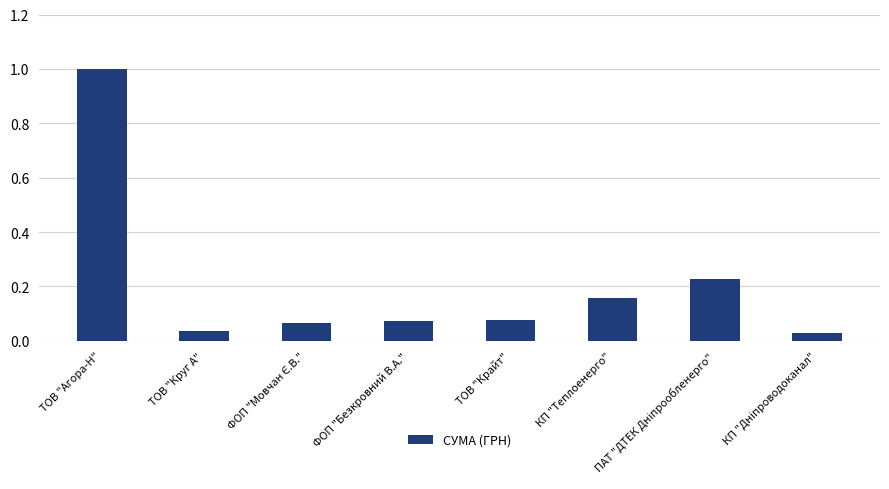

What is the change in value from ТОВ "Агора-Н" to ТОВ "Круг А"?

-1.0